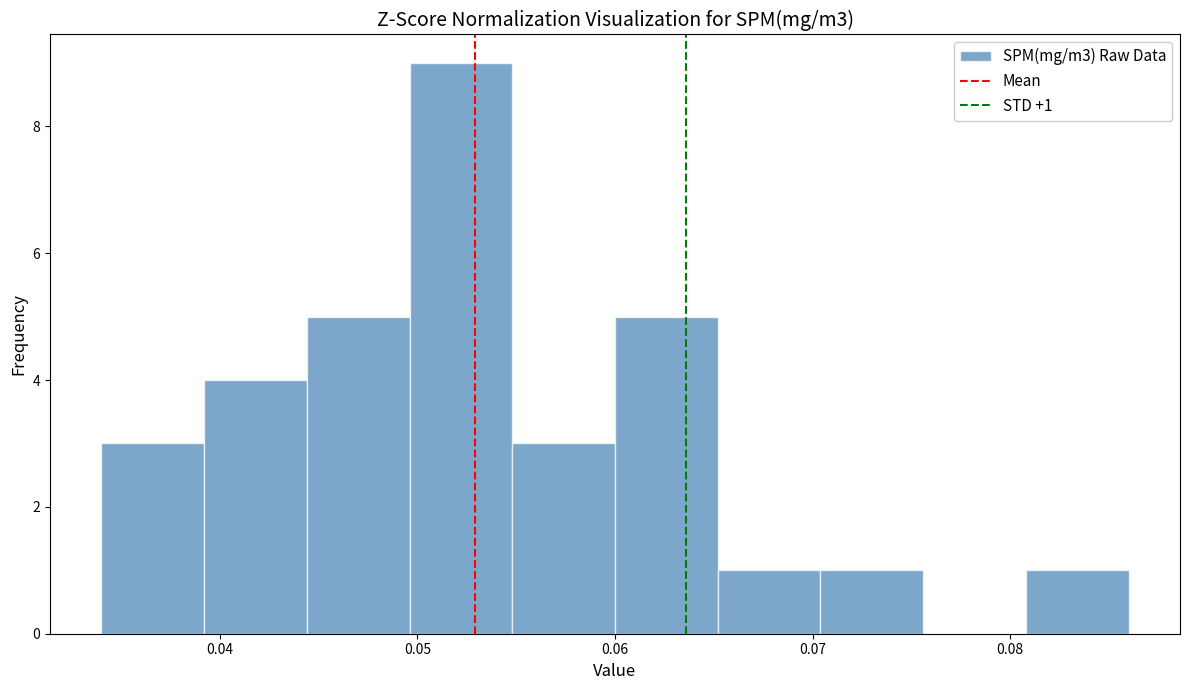

Over which range of the x-axis is the bar tallest?

0.050 to 0.055